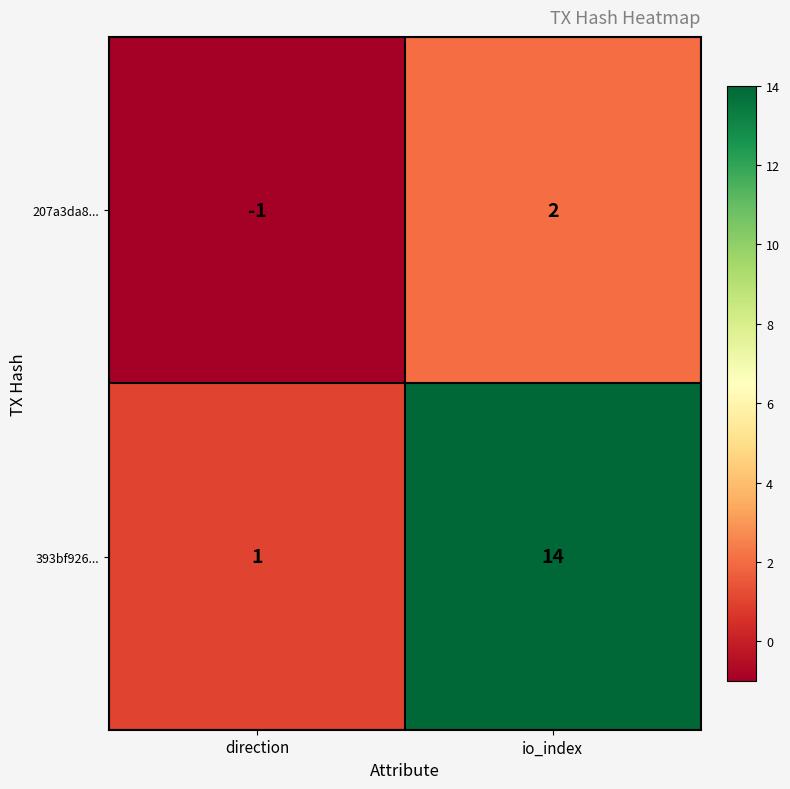

How many series are shown in this chart?

2